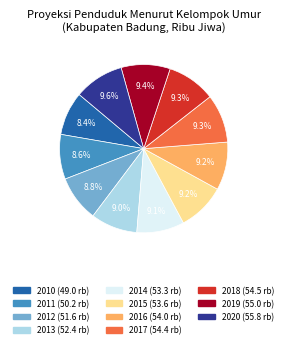

What percentage is NOT represented by 2017?

90.7%